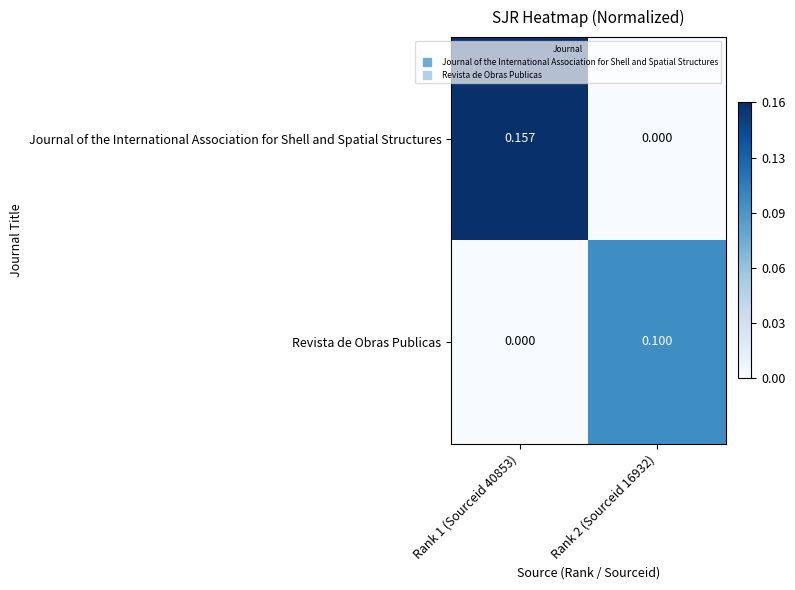

At which category does the chart reach its peak across all series?

Rank 1 (Sourceid 40853)